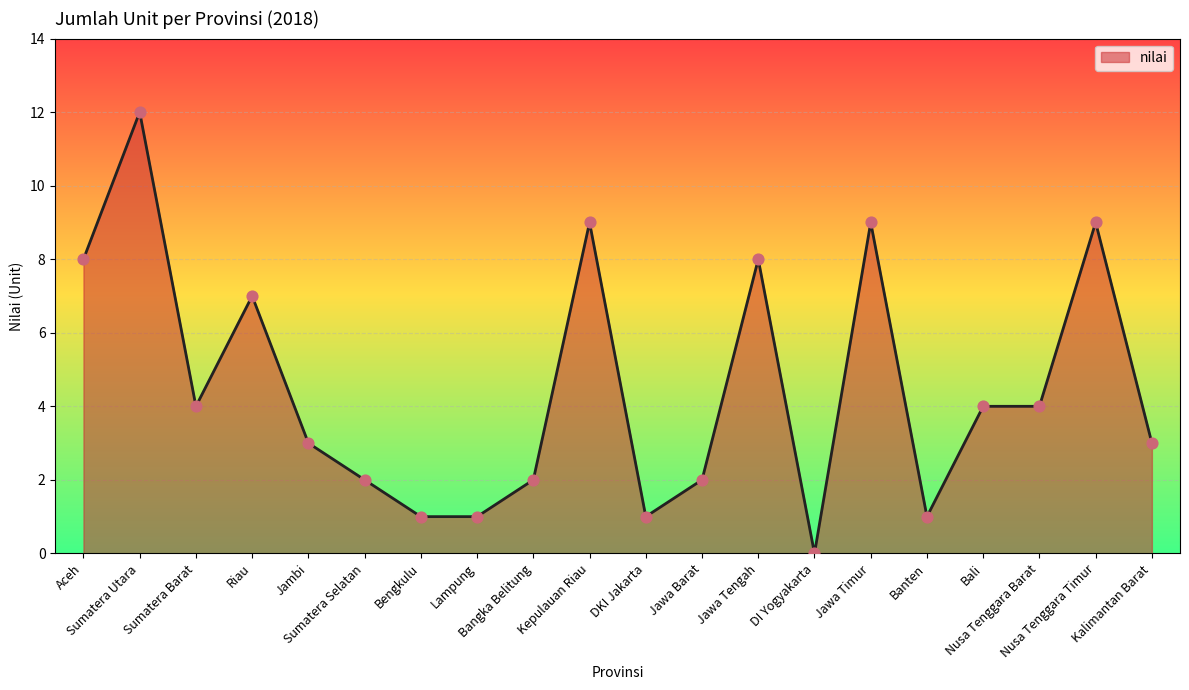

What is the change in value from Jawa Tengah to Jawa Timur?

+1